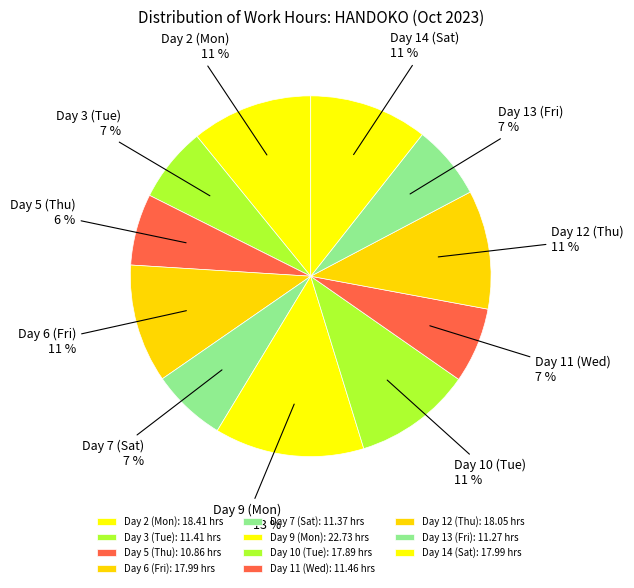

Approximately how many times larger is the value at Day 6 (Fri) compared to Day 10 (Tue)?

1.0